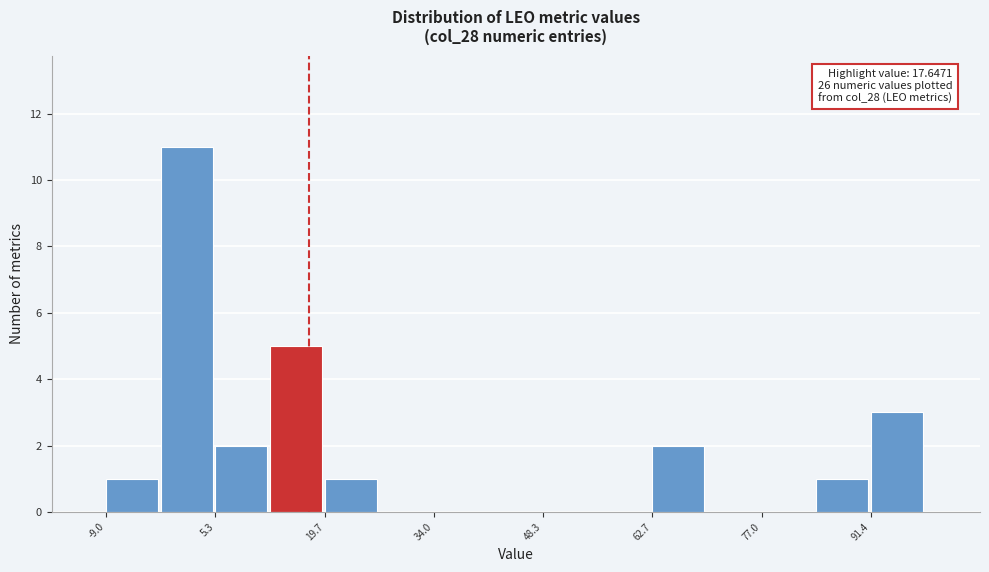

Read against the x-axis, roughly where is the centre of the tallest bar?

2